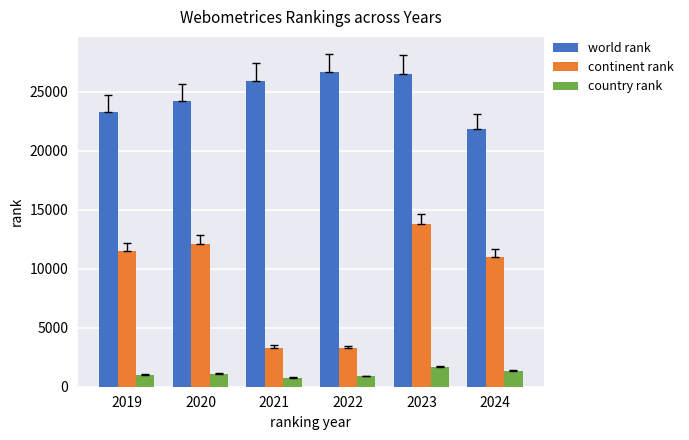

What is the lowest value of the continent rank series?

3282